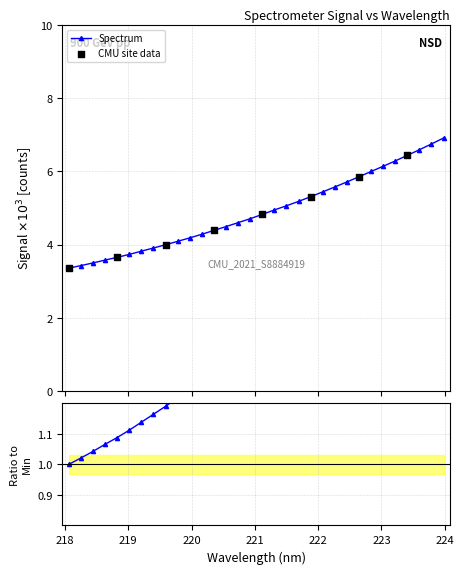

What is the ratio of the value at 222.4538 to the value at 222.0721?

1.0